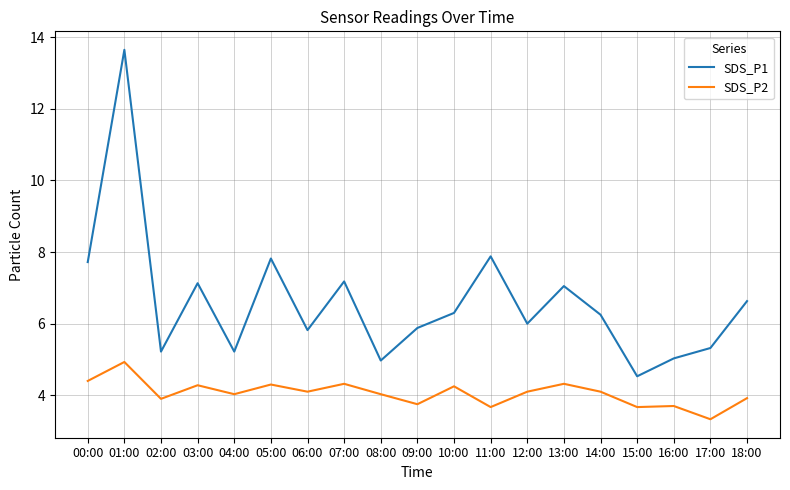

Does the chart display data point markers on the line(s)?

No